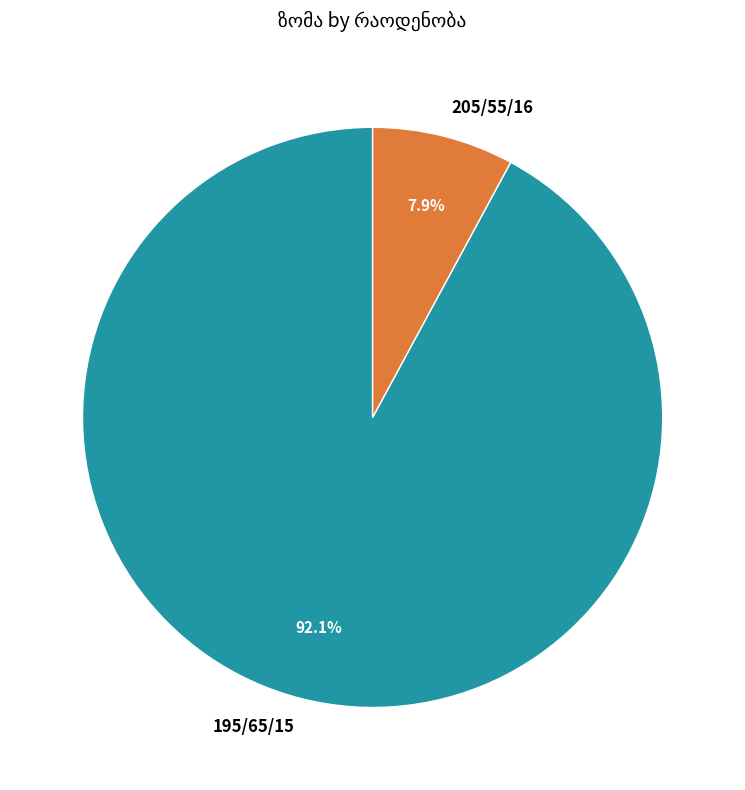

What is the total percentage of 195/65/15 and 205/55/16?

100.0%